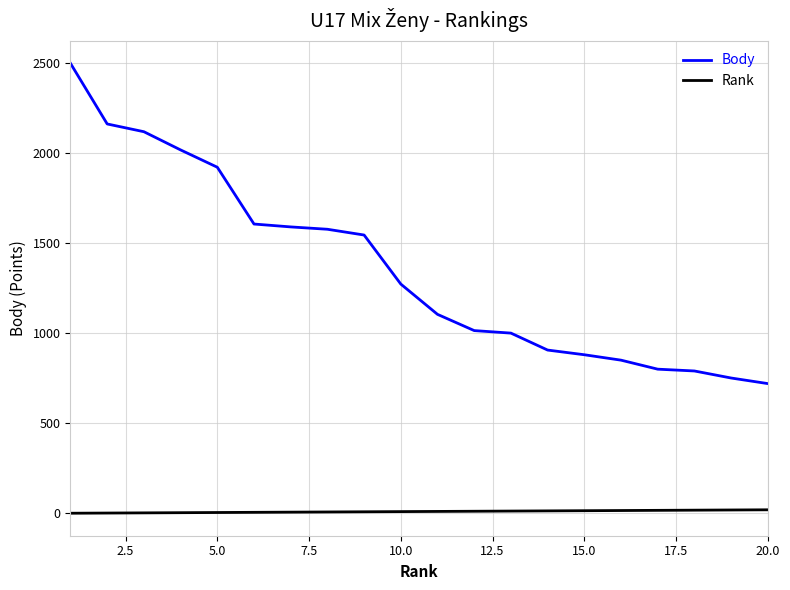

What is the lowest value of the Body series?

720